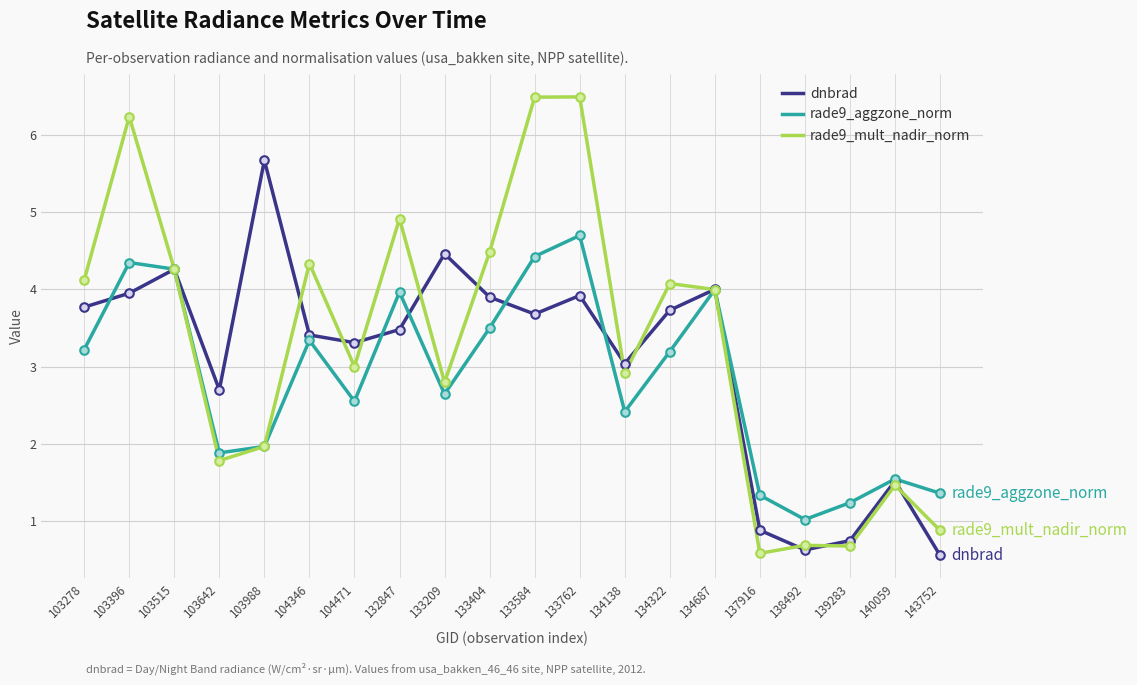

What are all the series names shown in the legend?

dnbrad, rade9_aggzone_norm, rade9_mult_nadir_norm